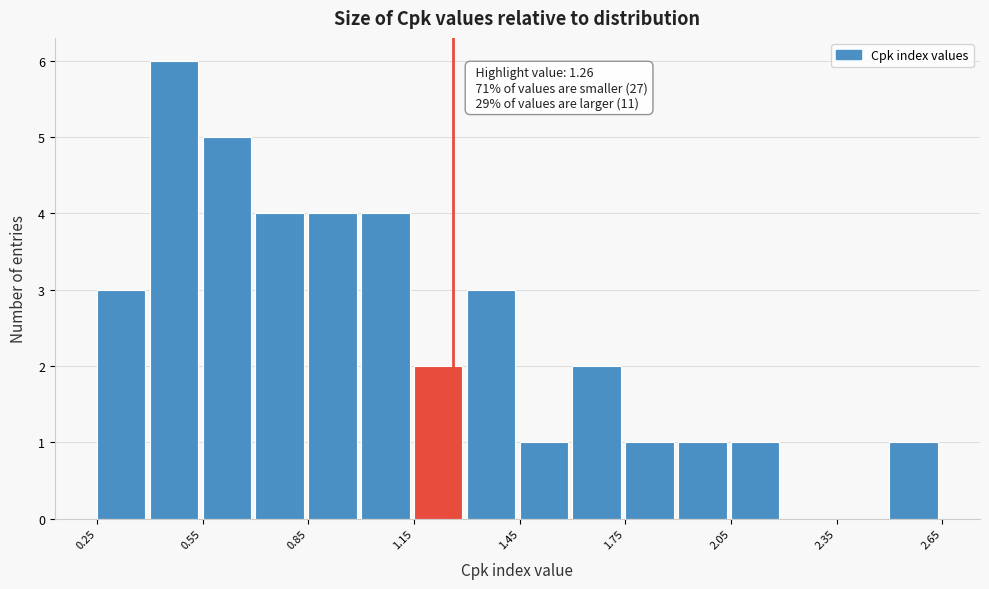

Around what value on the x-axis is the tallest bar? Give the approximate position of its centre, as read against the axis.

0.45